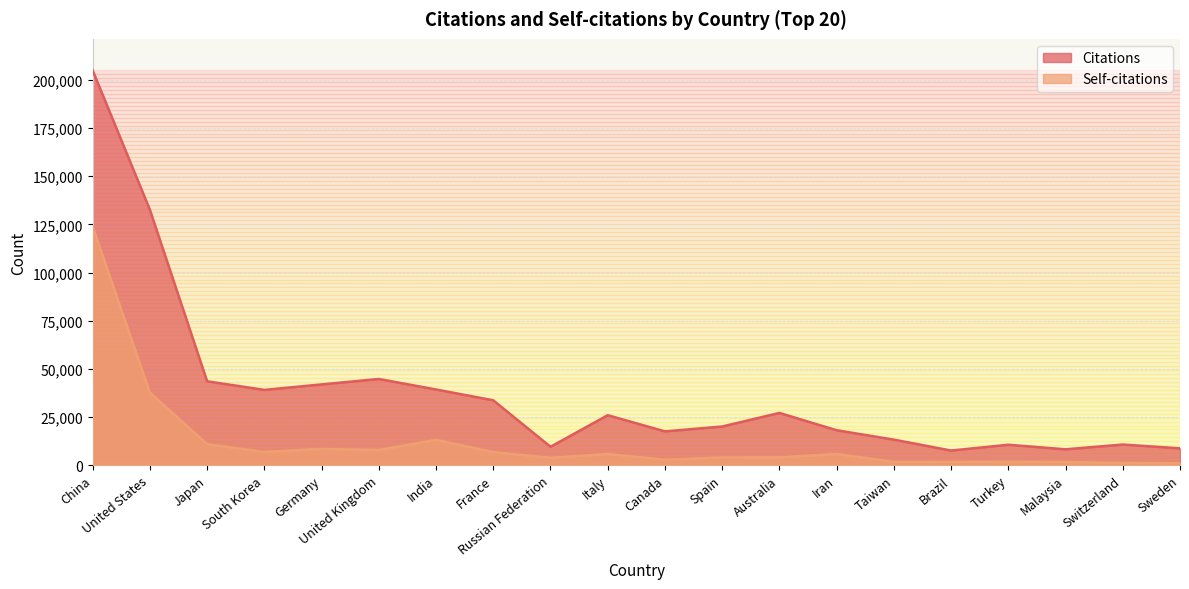

Which series has the largest total across all categories?

Citations